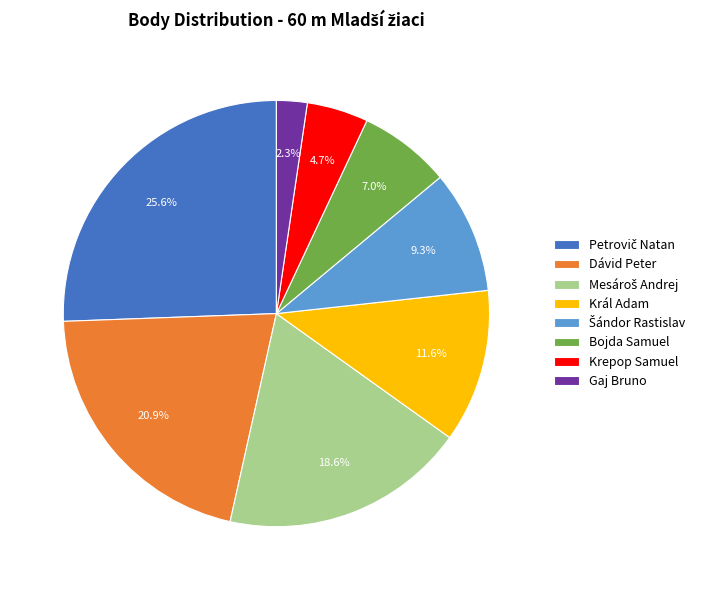

Approximately how many times larger is the value at Gaj Bruno compared to Král Adam?

0.2